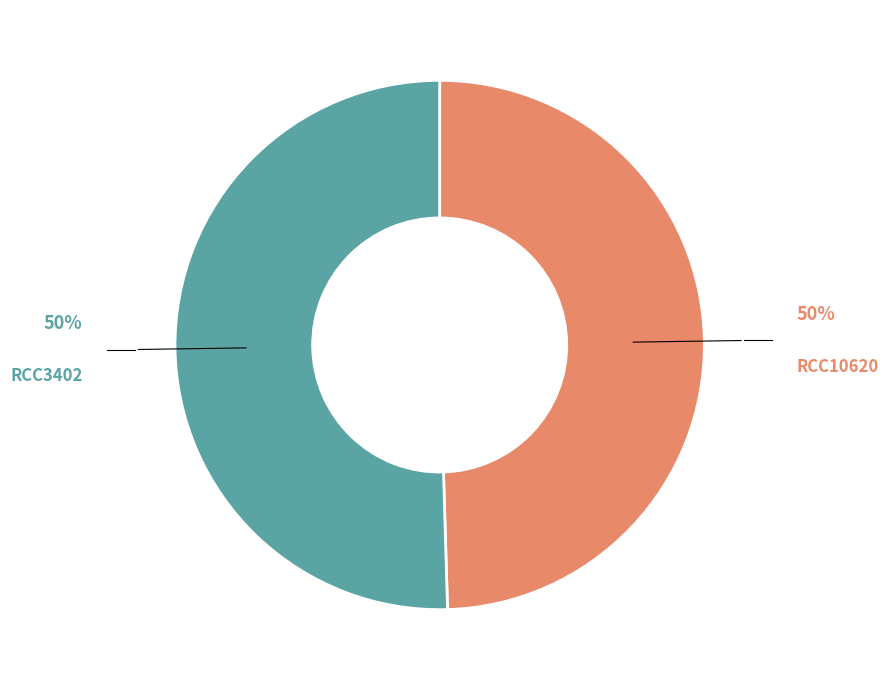

Rank the categories by value from lowest to highest.

RCC10620, RCC3402